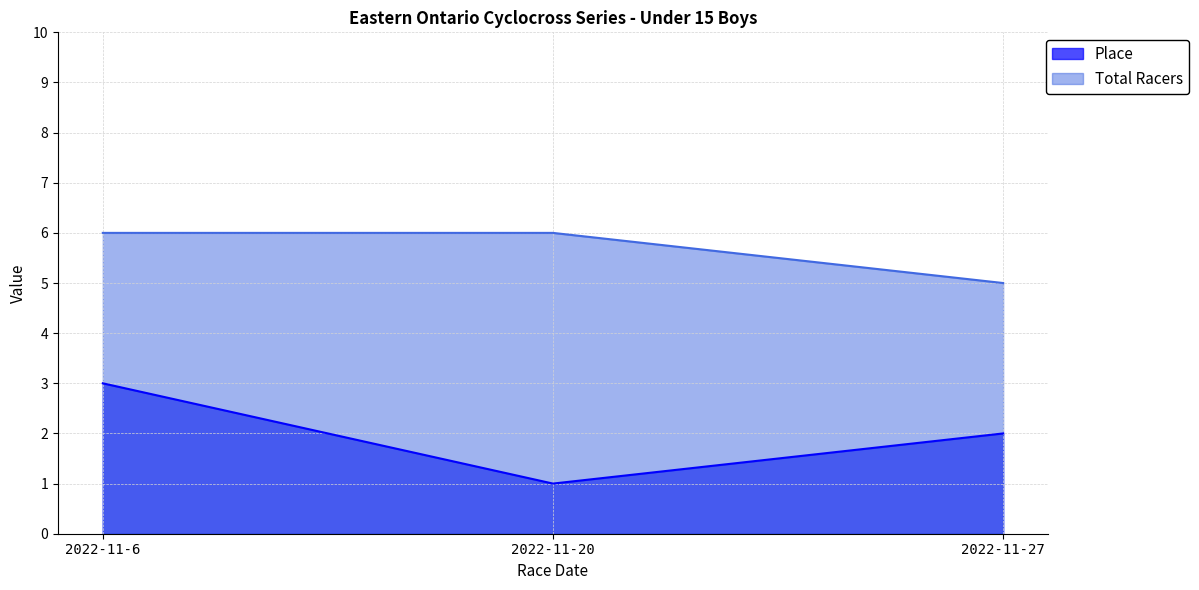

What are all the series names shown in the legend?

Place, Total Racers